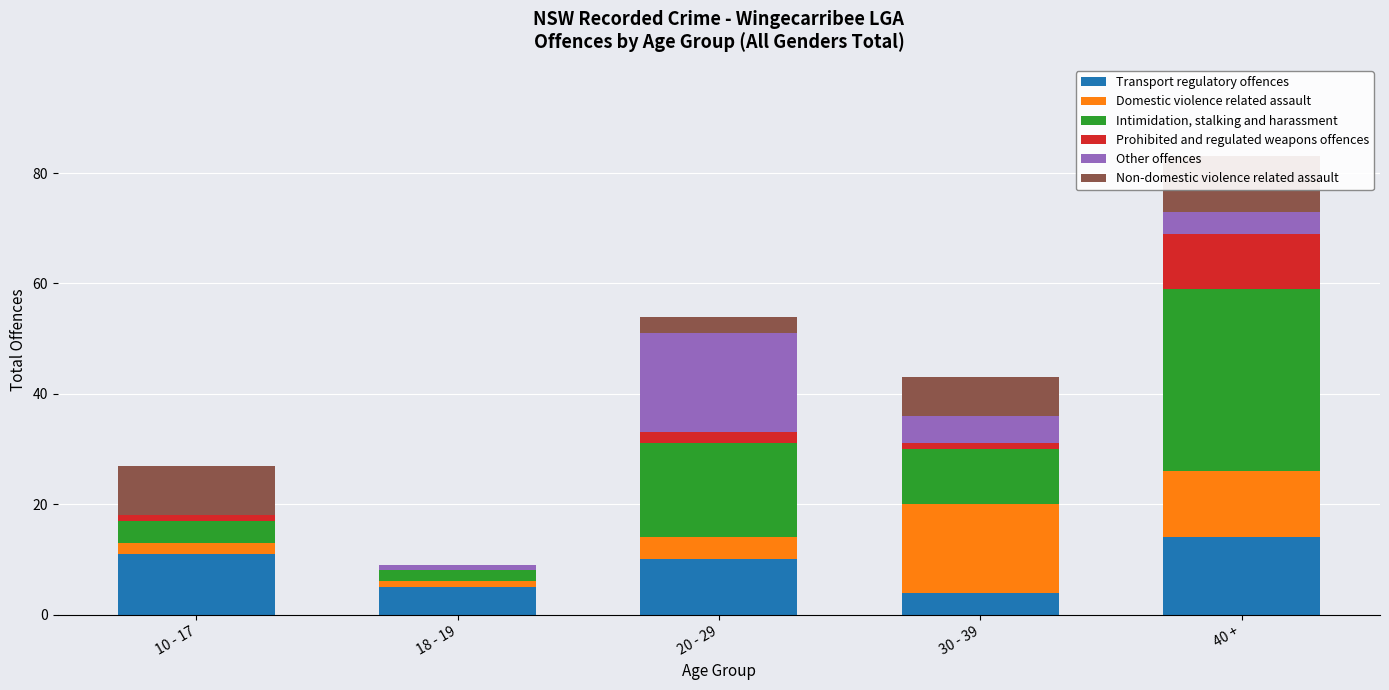

Reading left to right, list all the values displayed in this chart.

Transport regulatory offences: 10 - 17=11	18 - 19=5	20 - 29=10	30 - 39=4	40 +=14
Domestic violence related assault: 10 - 17=2	18 - 19=1	20 - 29=4	30 - 39=16	40 +=12
Intimidation, stalking and harassment: 10 - 17=4	18 - 19=2	20 - 29=17	30 - 39=10	40 +=33
Prohibited and regulated weapons offences: 10 - 17=1	18 - 19=0	20 - 29=2	30 - 39=1	40 +=10
Other offences: 10 - 17=0	18 - 19=1	20 - 29=18	30 - 39=5	40 +=4
Non-domestic violence related assault: 10 - 17=9	18 - 19=0	20 - 29=3	30 - 39=7	40 +=10